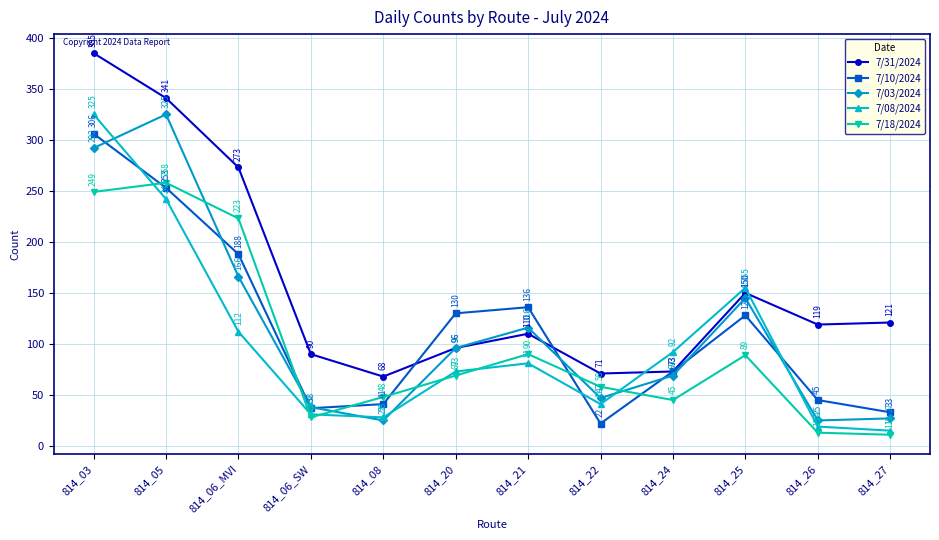

Between which two adjacent categories do 7/18/2024 and 7/03/2024 first intersect?

814_05 and 814_06_MVI